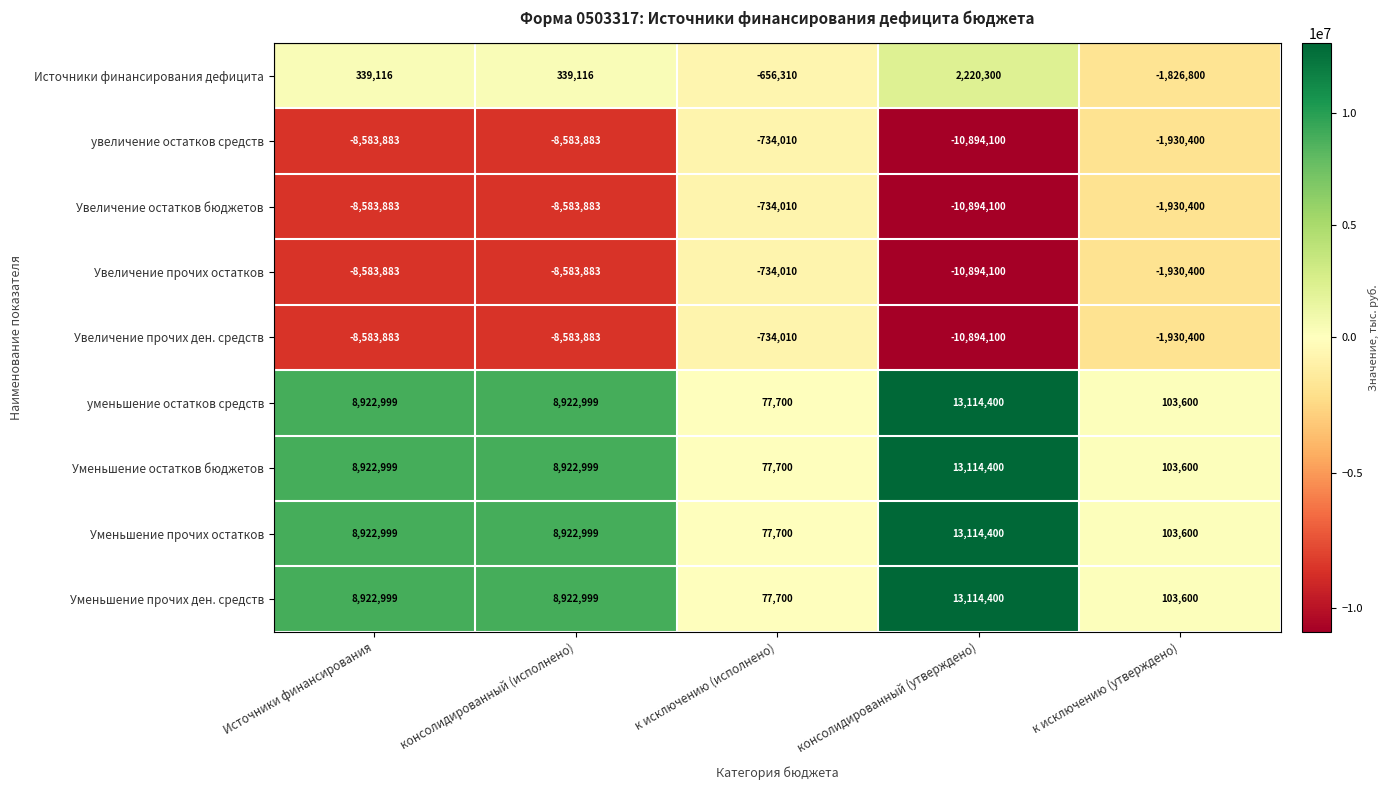

What is the smallest value displayed?

-10894100